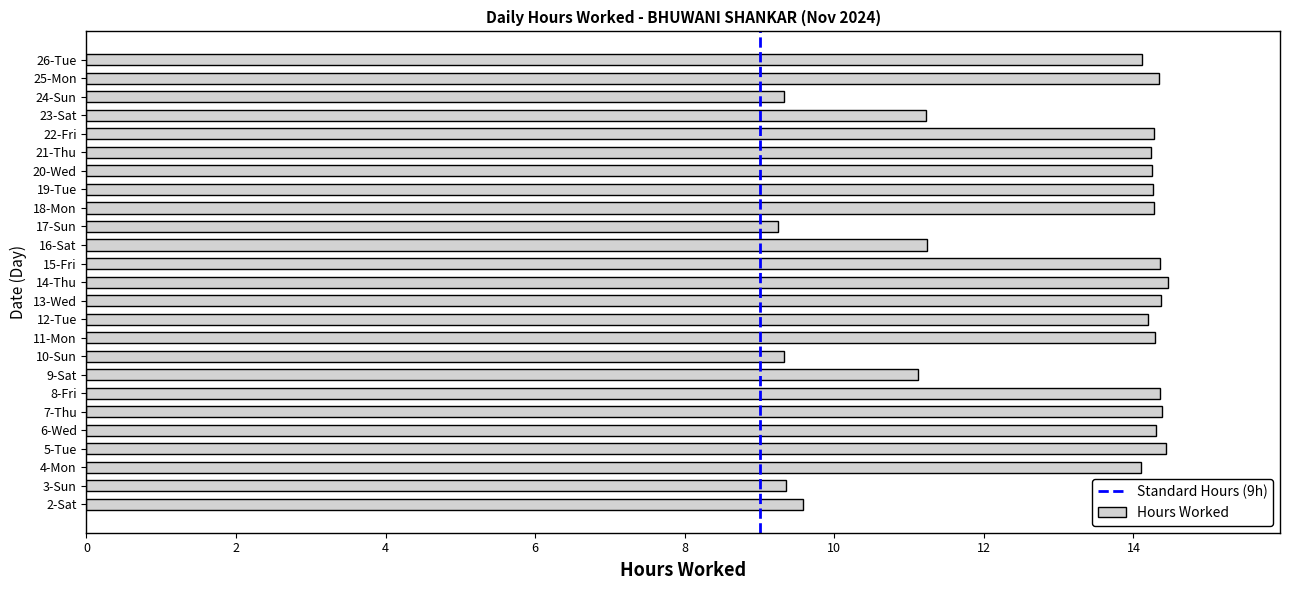

How many data points are above 14?

17